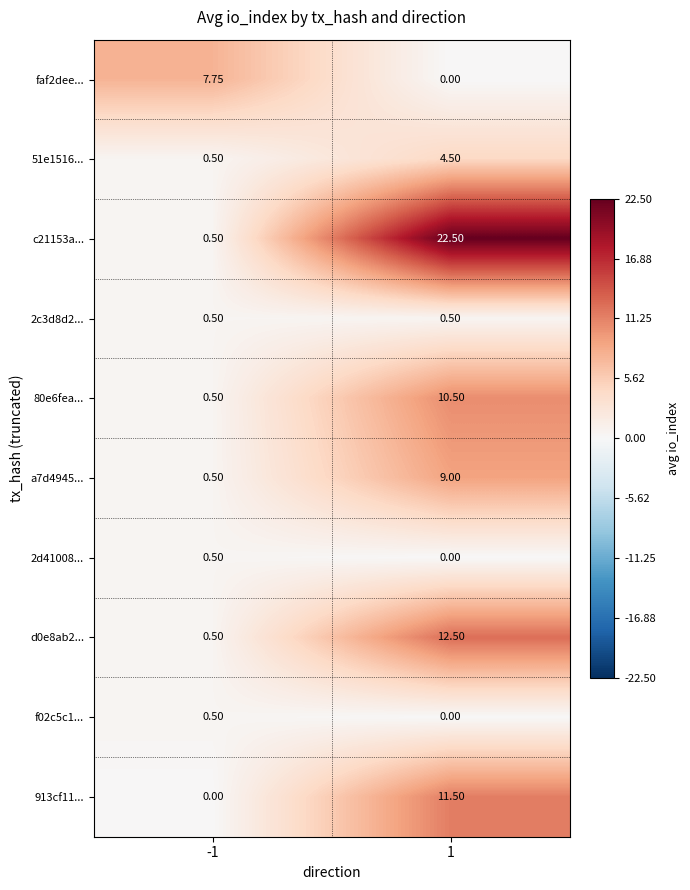

Which category has the highest value across all series?

1